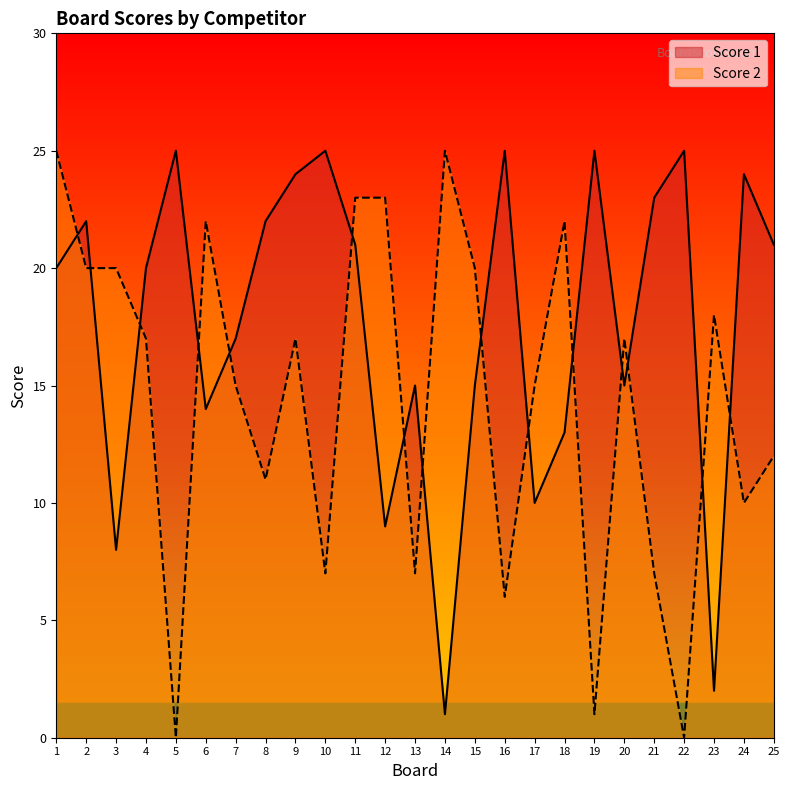

What is the sum of the Score 2 values at 3 and 22?

20